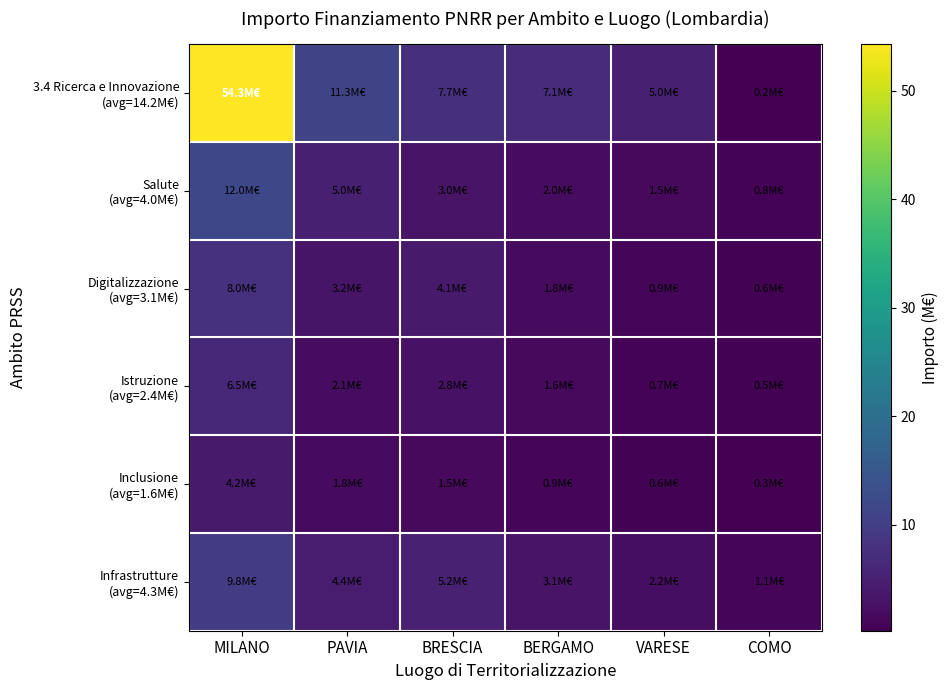

List the series in order of their peak value, highest first.

3.4 Ricerca e Innovazione (avg=14.2M€), Salute (avg=4.0M€), Infrastrutture (avg=4.3M€), Digitalizzazione (avg=3.1M€), Istruzione (avg=2.4M€), Inclusione (avg=1.6M€)